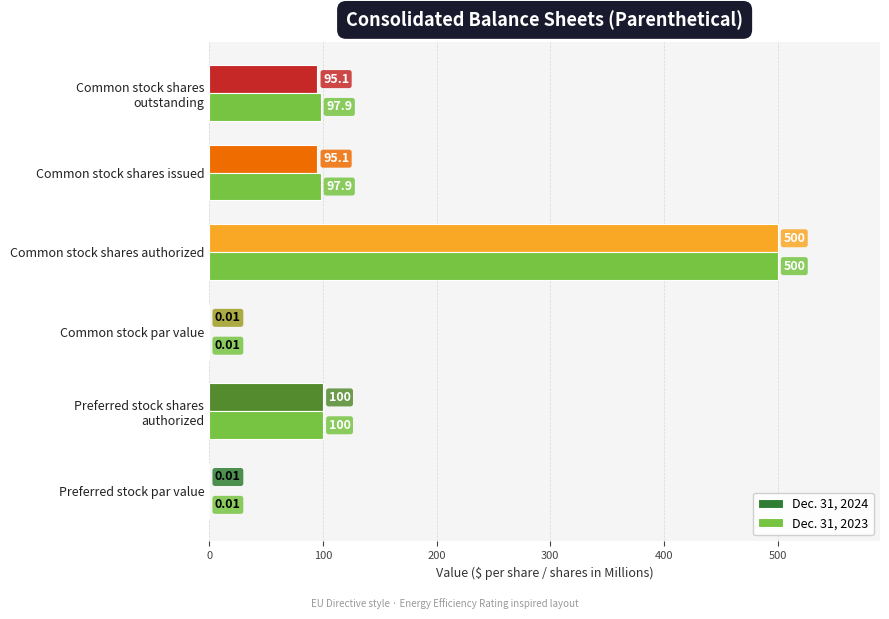

At which category is the sum across all series the highest?

Common stock shares authorized